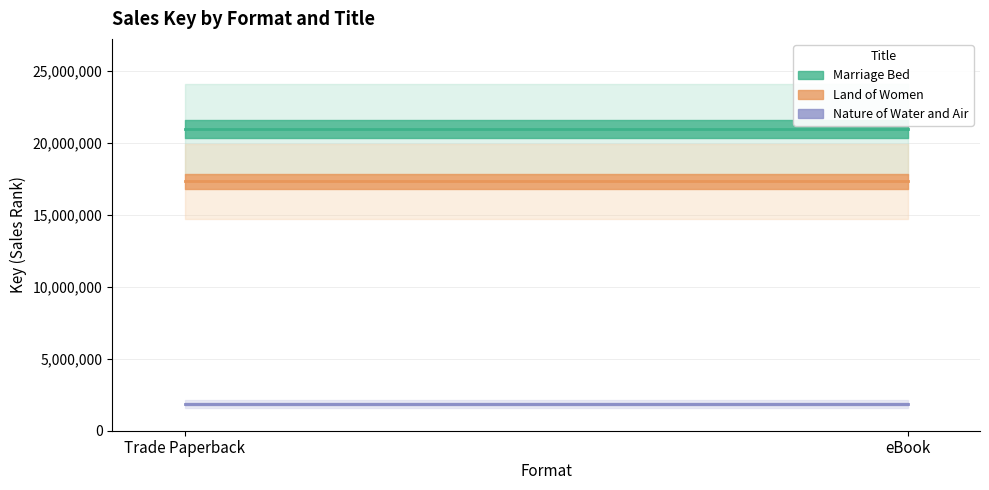

What position from the left is Trade Paperback?

1